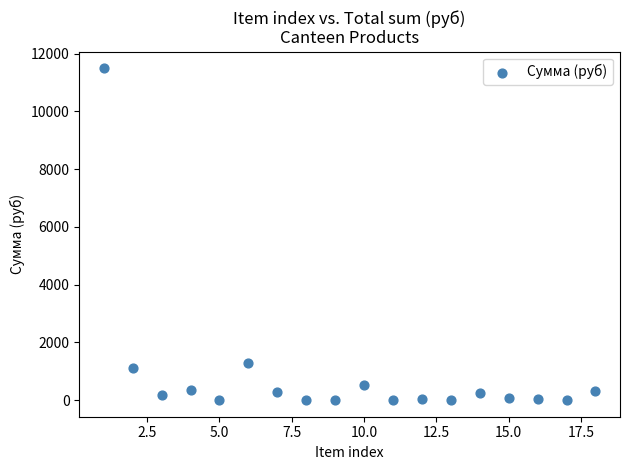

What Y value in the scatter plot is closest to 5748?

1281.6